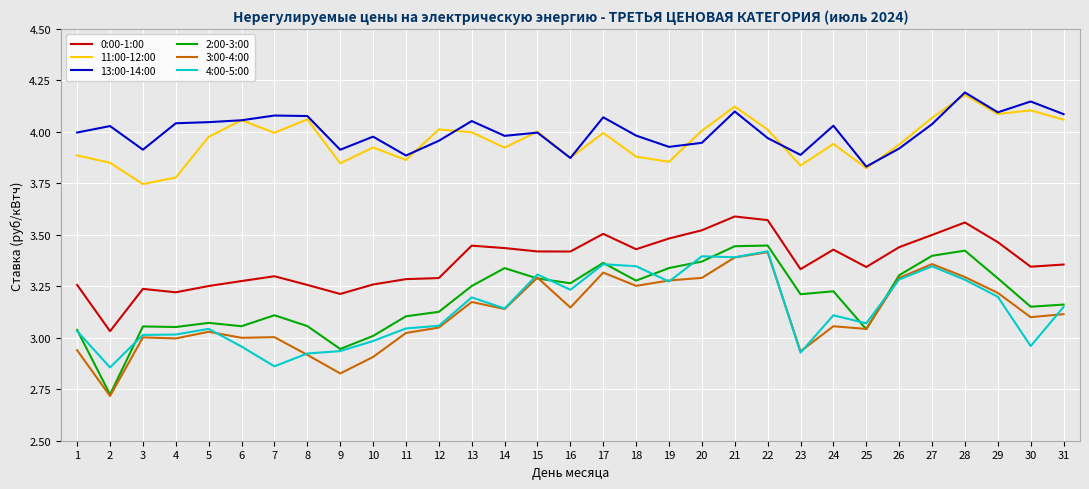

True or false: 0:00-1:00 has a value of 3.4 at 18.

True